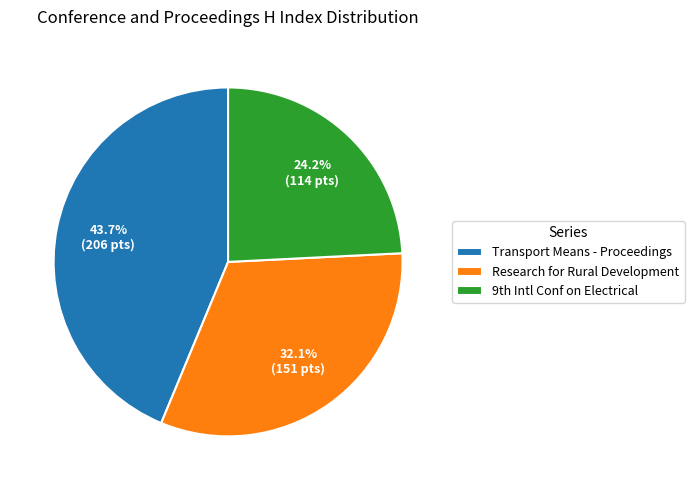

Is Transport Means - Proceedings the majority of the pie?

No